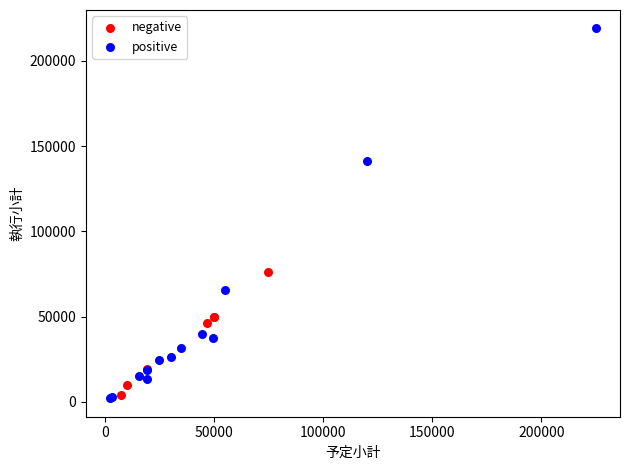

Which series reaches the maximum Y coordinate?

positive